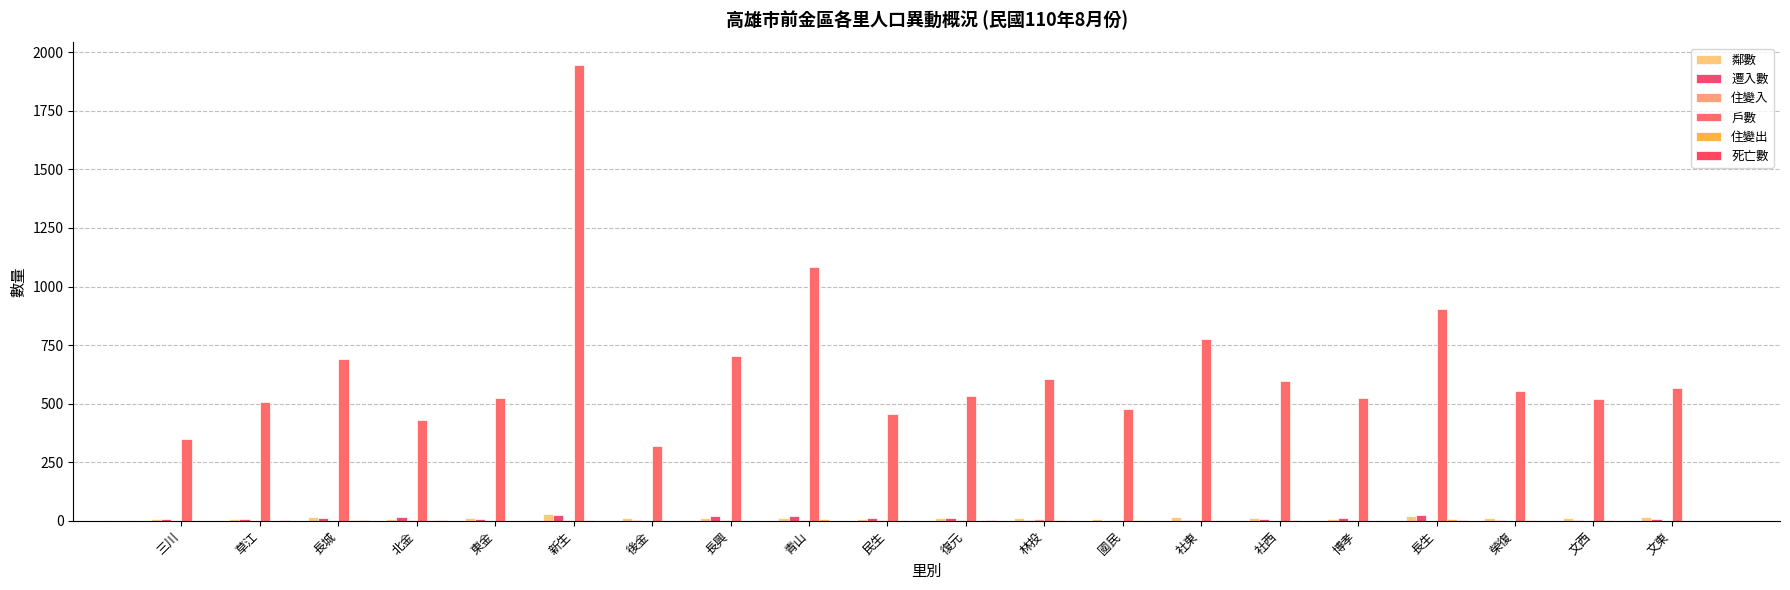

What is the difference between the highest and lowest values at 新生?

1944